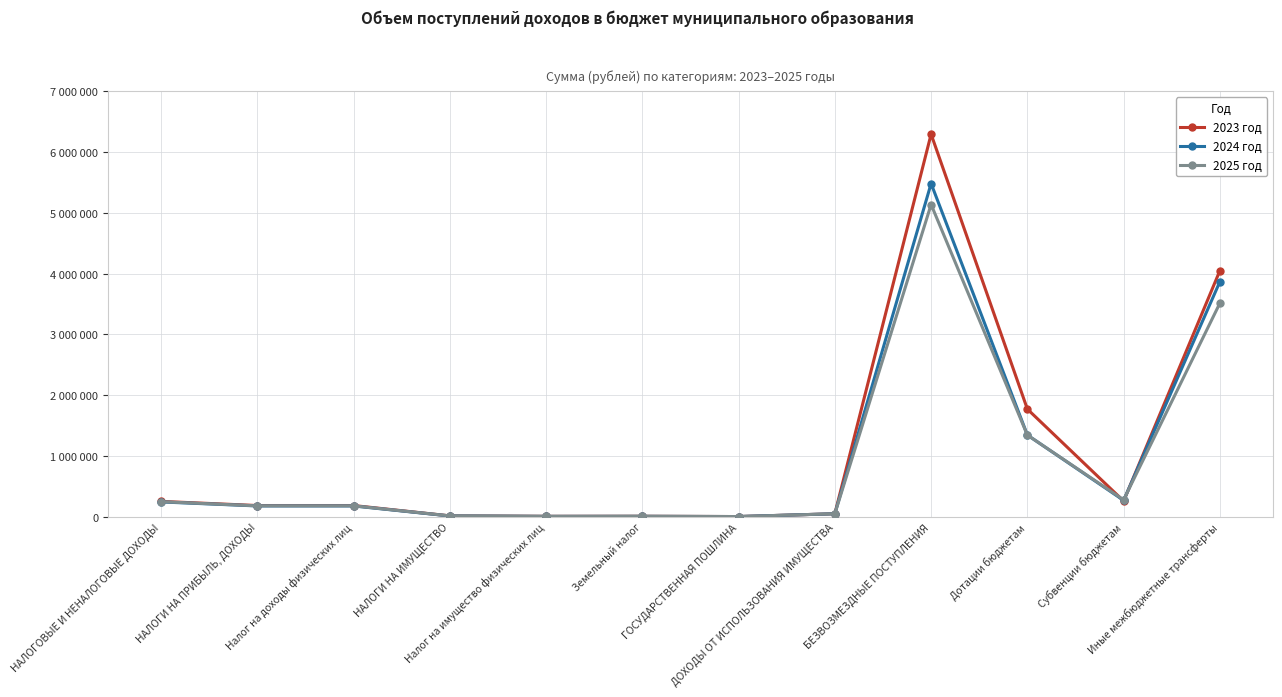

Where does the 2025 год series first go above 180000?

НАЛОГОВЫЕ И НЕНАЛОГОВЫЕ ДОХОДЫ